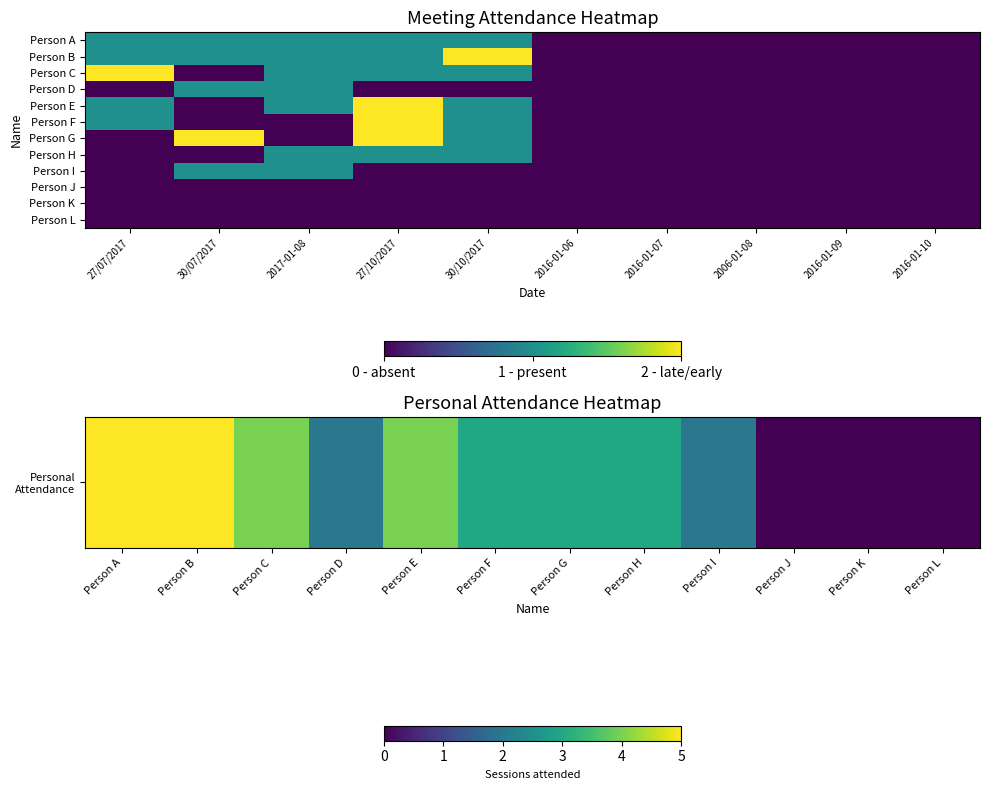

Between 30/10/2017 and 2016-01-09, which series saw the biggest shift?

Person B